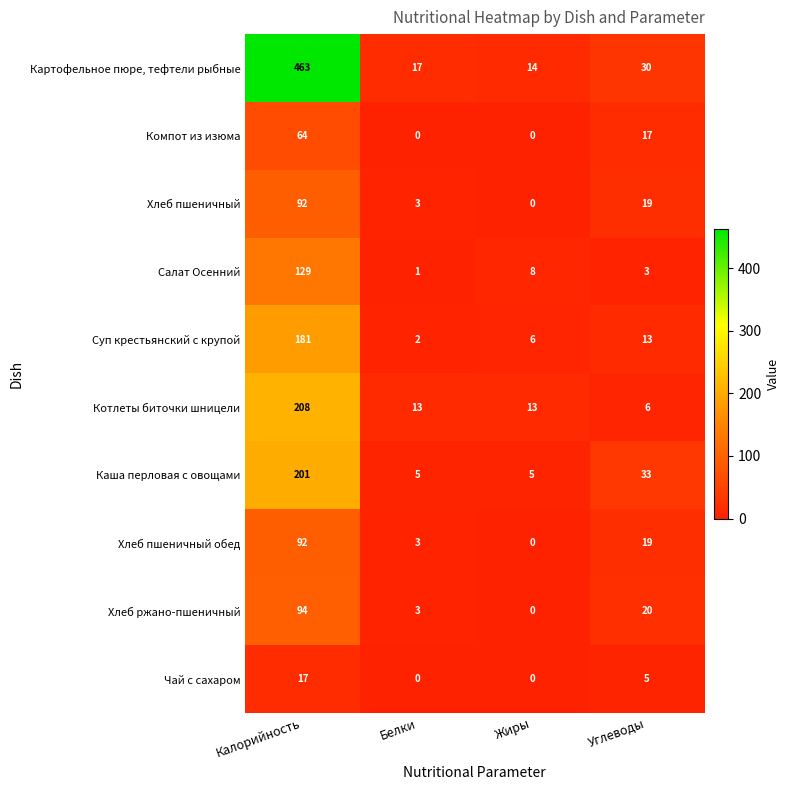

Which series has the largest range (max minus min)?

Картофельное пюре, тефтели рыбные